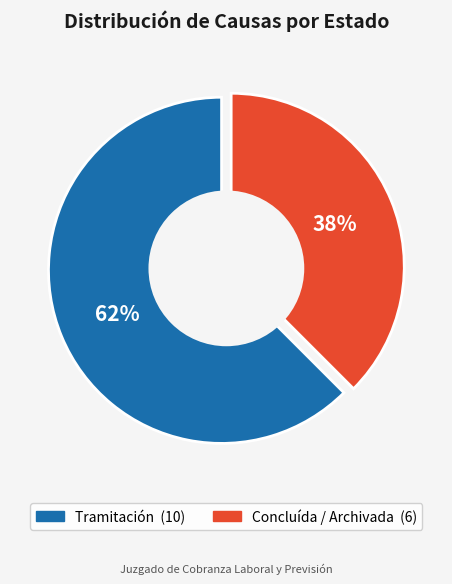

Does Concluída / Archivada account for over 50% of the chart?

No